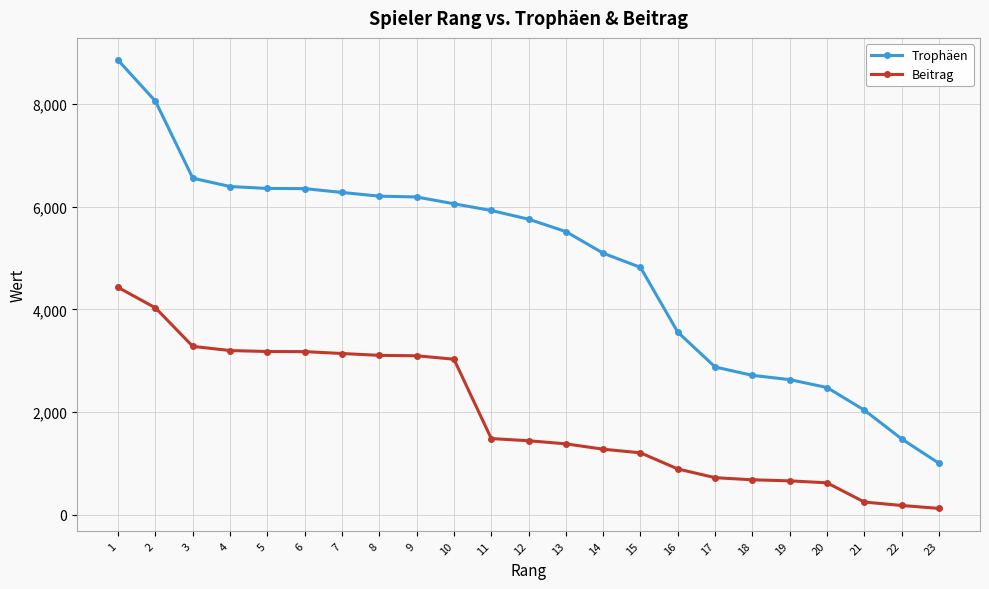

The value of Beitrag at 2 is 4029. True or false?

True